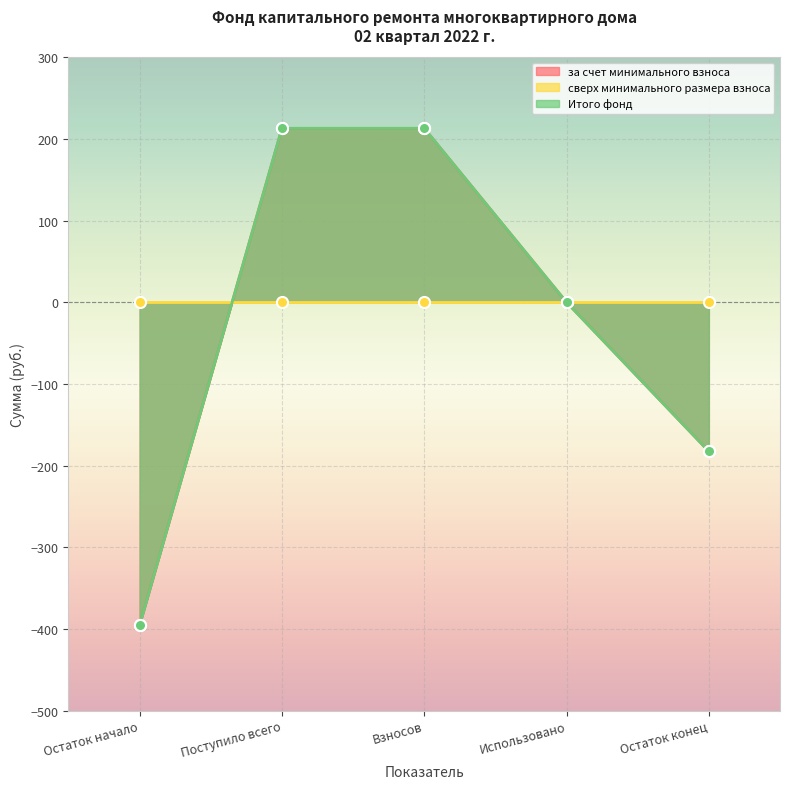

What is the value of the за счет минимального взноса point at the 2nd from the left?

213.0